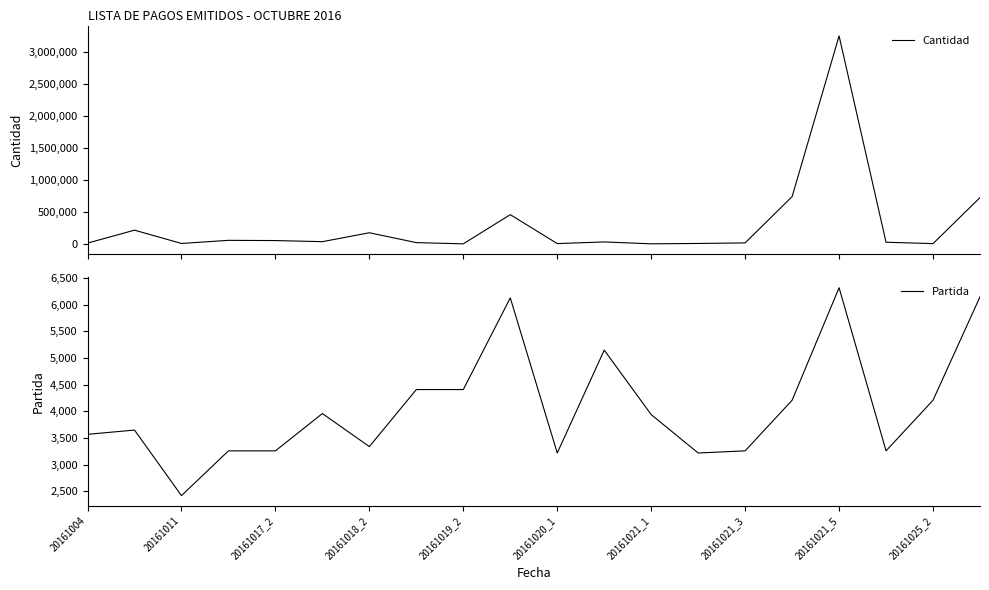

What is the highest value of the Cantidad series?

3244427.0